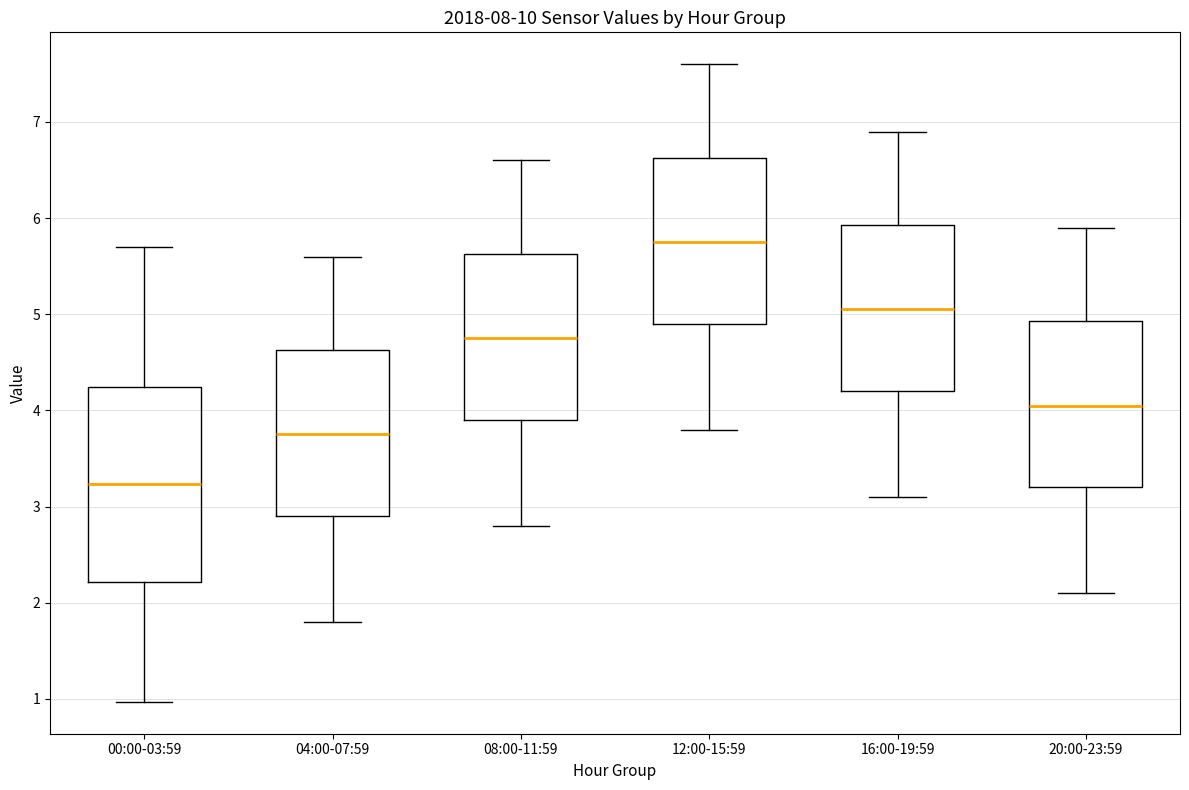

Reading left to right, read every box against the y-axis: the position of its median line, the range the box covers, and the ends of its whiskers. The values are not printed on the chart, so give them approximately, as read against the axis.

00:00-03:59: median 3.2, box 2.2 to 4.2, whiskers 1.0 to 5.7
04:00-07:59: median 3.8, box 2.9 to 4.6, whiskers 1.8 to 5.6
08:00-11:59: median 4.8, box 3.9 to 5.6, whiskers 2.8 to 6.6
12:00-15:59: median 5.8, box 4.9 to 6.6, whiskers 3.8 to 7.6
16:00-19:59: median 5.1, box 4.2 to 5.9, whiskers 3.1 to 6.9
20:00-23:59: median 4.1, box 3.2 to 4.9, whiskers 2.1 to 5.9